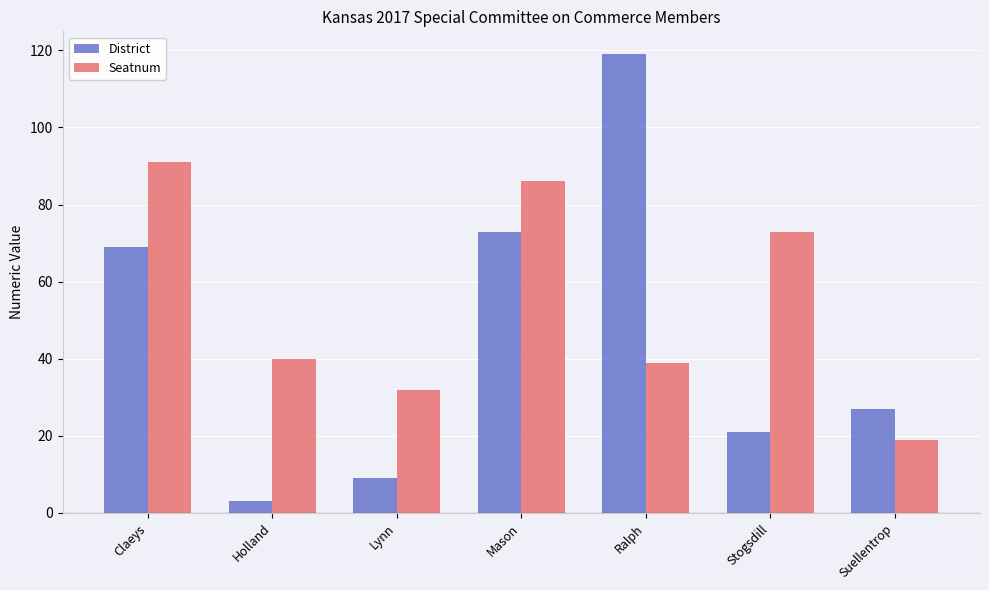

What is the difference between the Seatnum values at Claeys and Lynn?

59